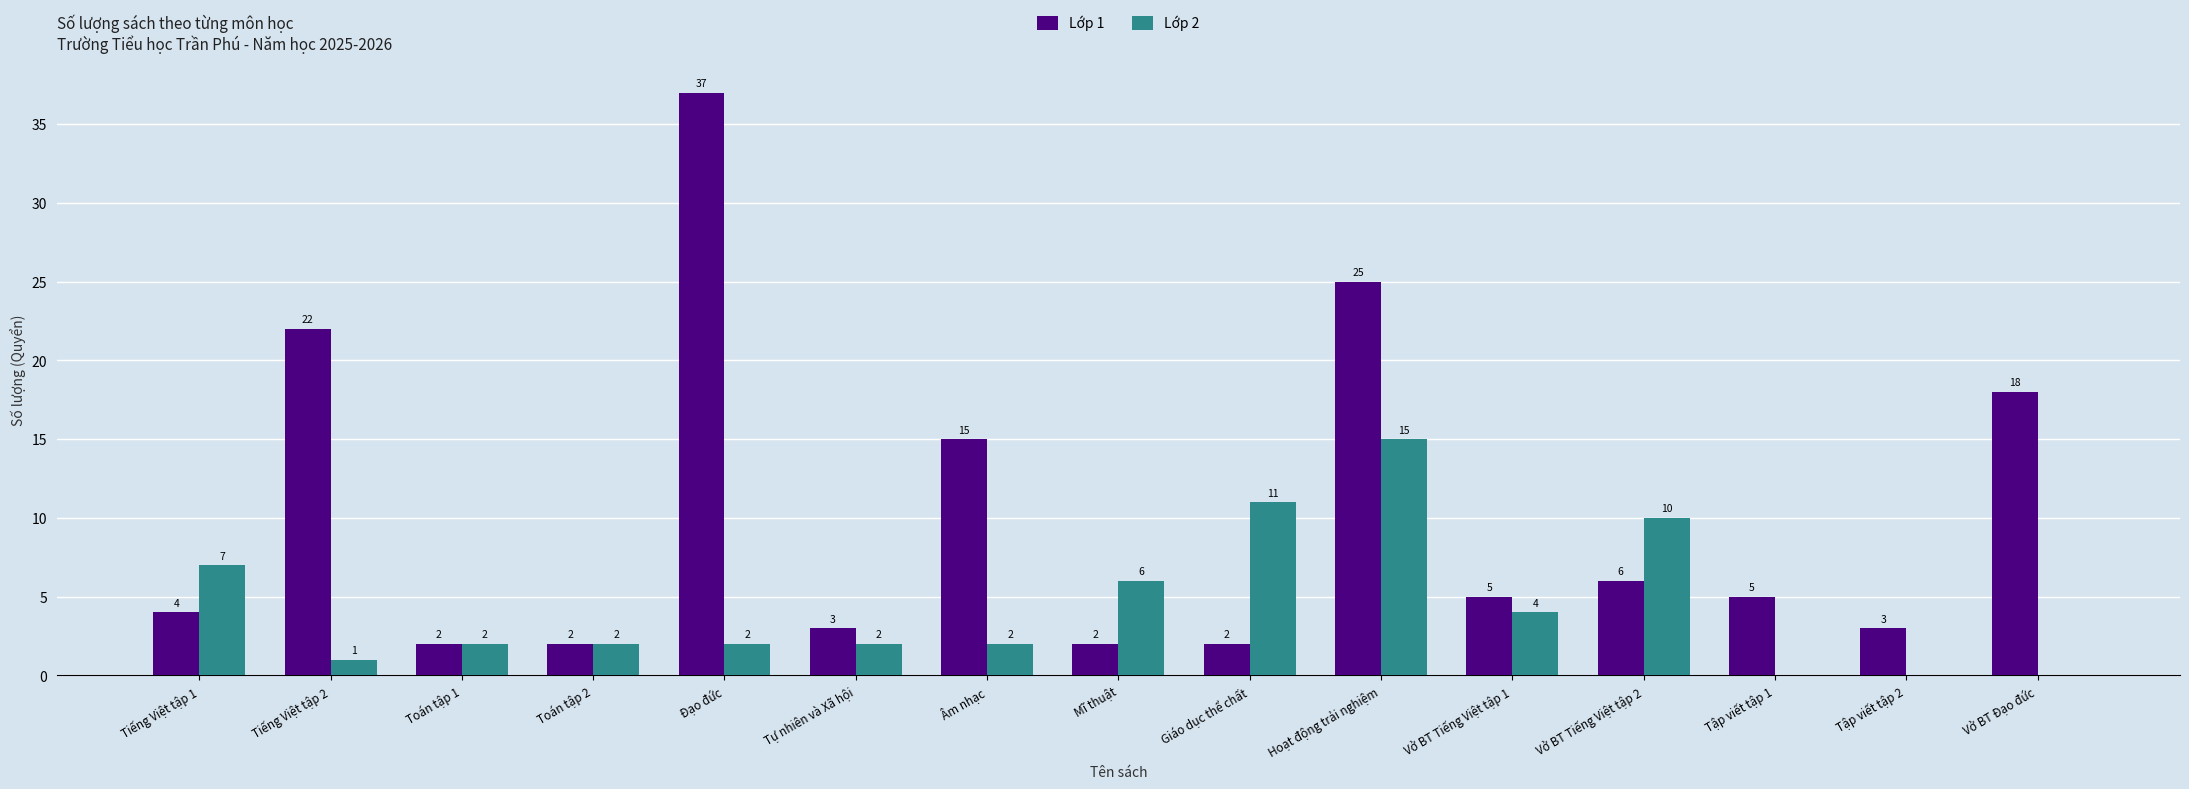

Reading left to right, extract all data points from this chart.

Lớp 1: Tiếng Việt tập 1=4	Tiếng Việt tập 2=22	Toán tập 1=2	Toán tập 2=2	Đạo đức=37	Tự nhiên và Xã hội=3	Âm nhạc=15	Mĩ thuật=2	Giáo dục thể chất=2	Hoạt động trải nghiệm=25	Vở BT Tiếng Việt tập 1=5	Vở BT Tiếng Việt tập 2=6	Tập viết tập 1=5	Tập viết tập 2=3	Vở BT Đạo đức=18
Lớp 2: Tiếng Việt tập 1=7	Tiếng Việt tập 2=1	Toán tập 1=2	Toán tập 2=2	Đạo đức=2	Tự nhiên và Xã hội=2	Âm nhạc=2	Mĩ thuật=6	Giáo dục thể chất=11	Hoạt động trải nghiệm=15	Vở BT Tiếng Việt tập 1=4	Vở BT Tiếng Việt tập 2=10	Tập viết tập 1=0	Tập viết tập 2=0	Vở BT Đạo đức=0